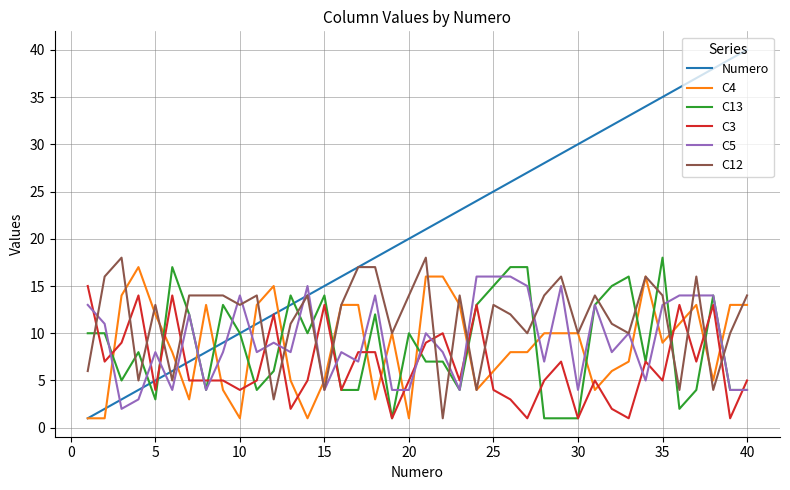

What are all the series names shown in the legend?

Numero, C4, C13, C3, C5, C12